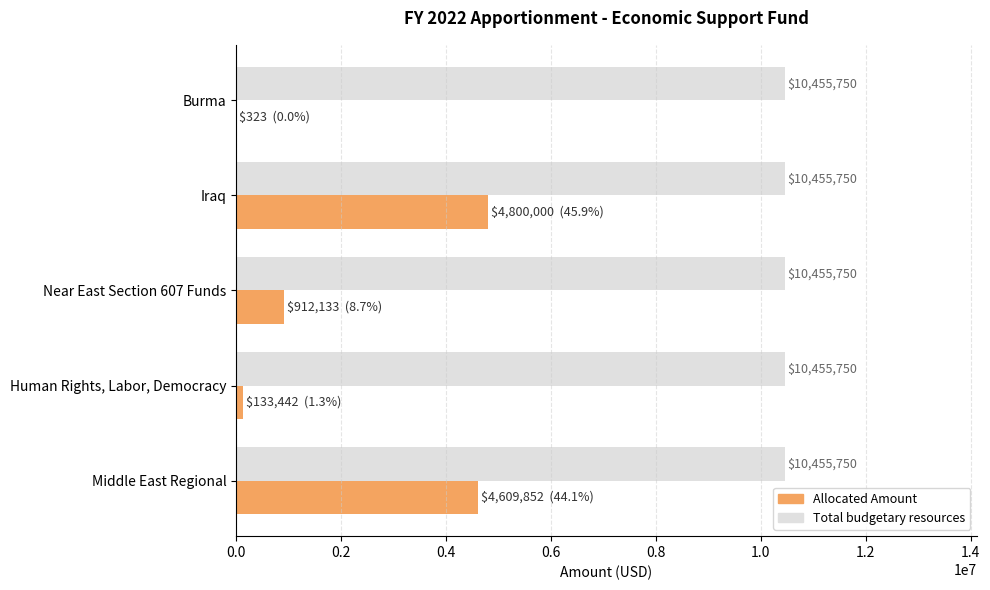

What is the sum of all Allocated Amount values?

10455750